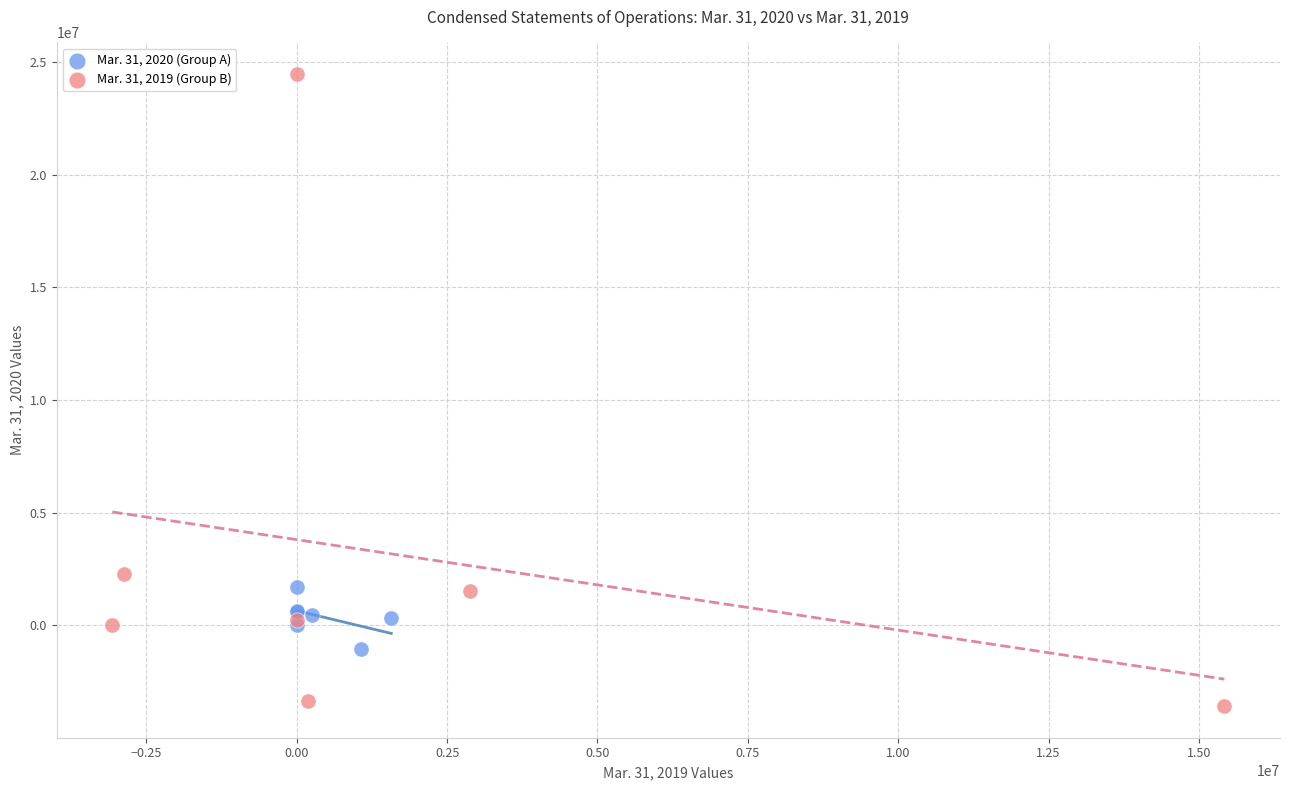

Which series reaches the minimum Y coordinate?

Mar. 31, 2019 (Group B)